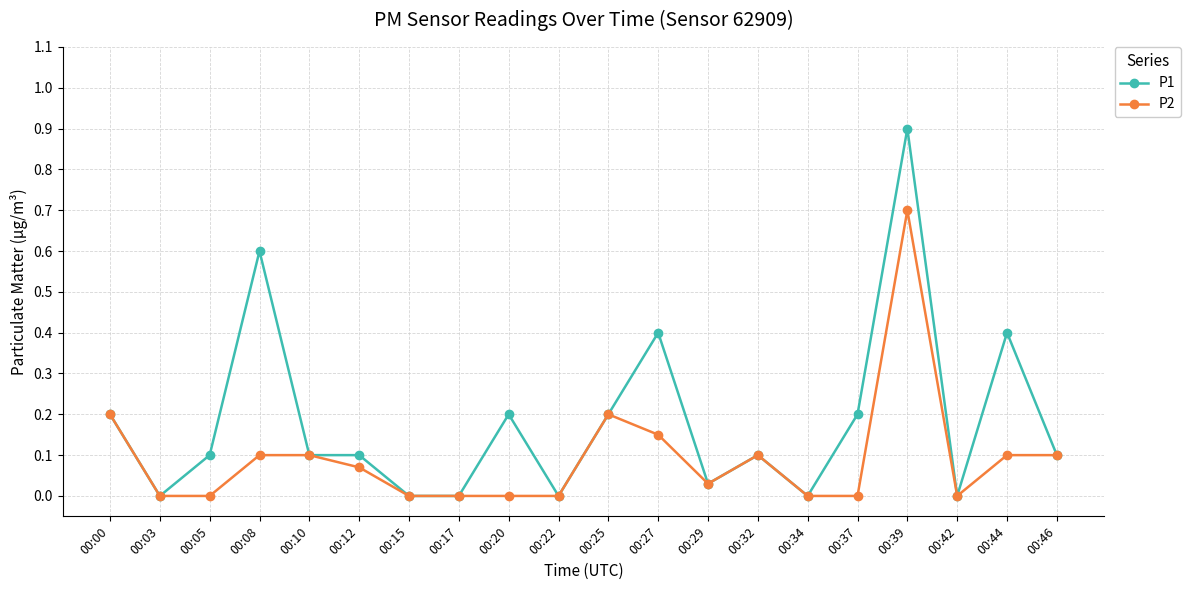

Which series has the largest range (max minus min)?

P1